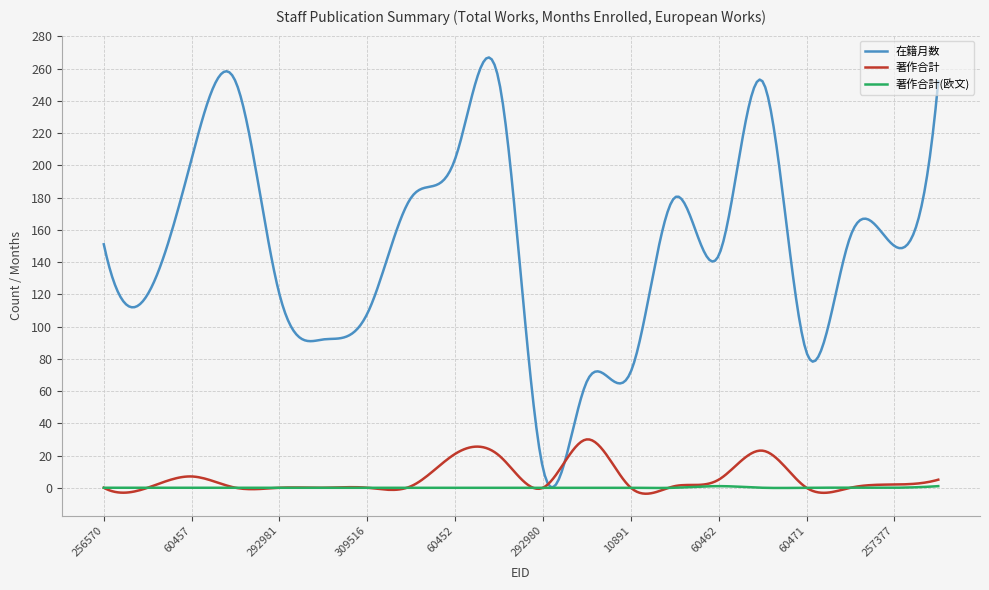

Is this an area chart (filled region under the line)?

No